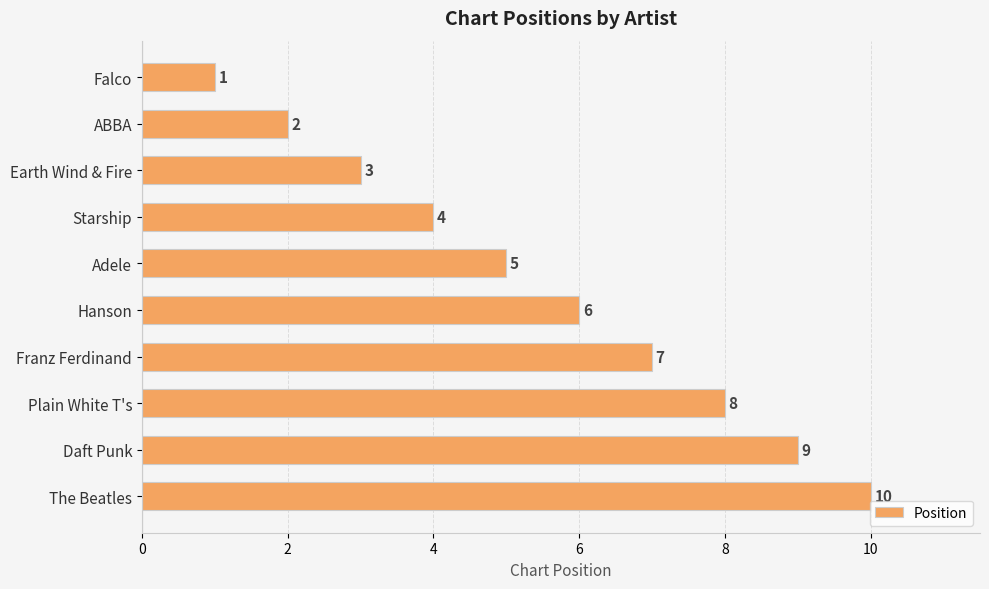

Where is the data nearest to the value 5?

Adele